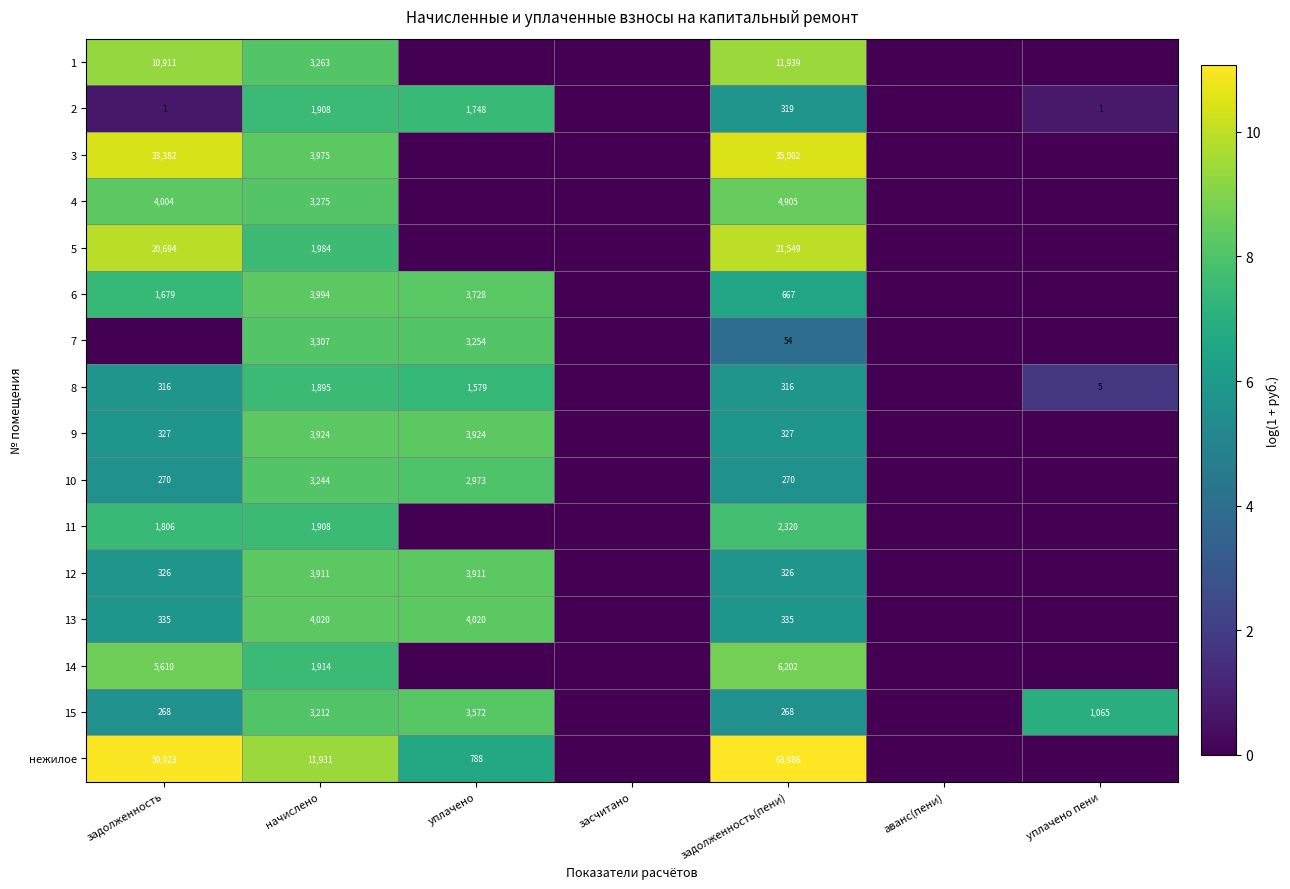

At задолженность(пени), list the series in order from largest to smallest.

нежилое, 3, 5, 1, 14, 4, 11, 6, 13, 9, 12, 2, 8, 10, 15, 7